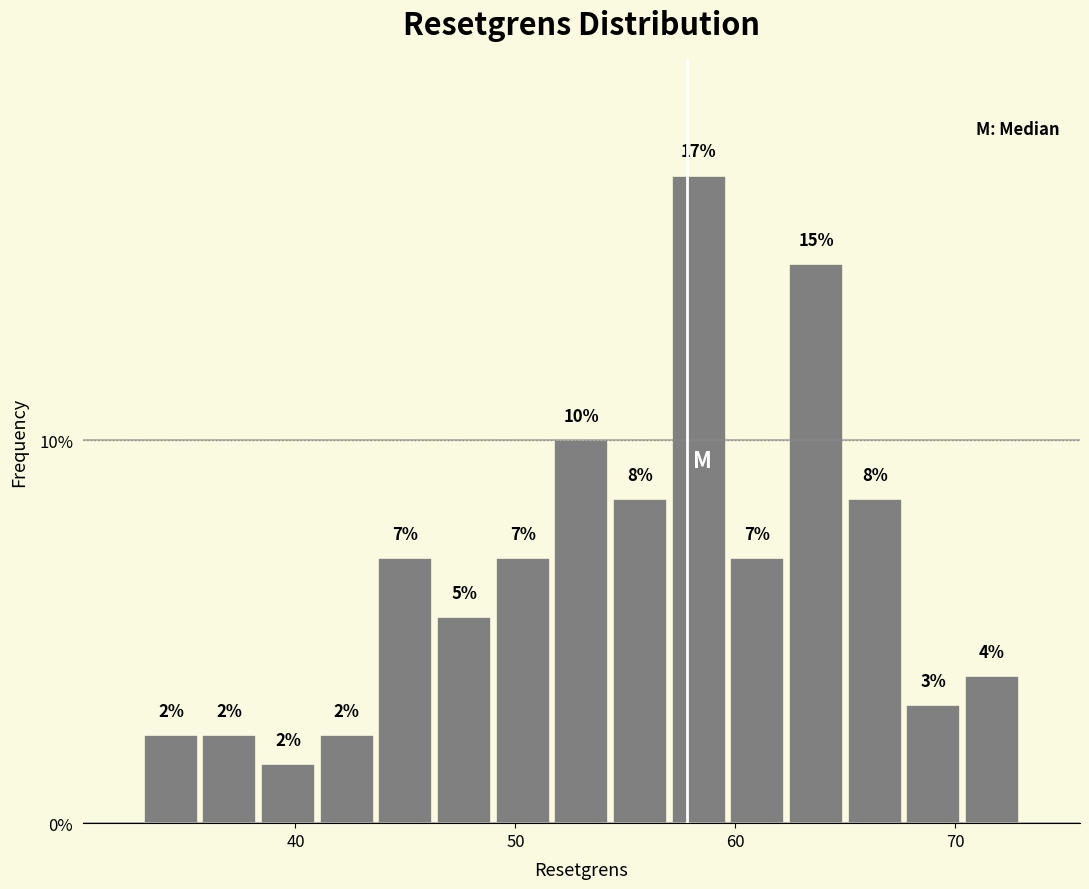

Around what value on the x-axis is the tallest bar? Give the approximate position of its centre, as read against the axis.

58